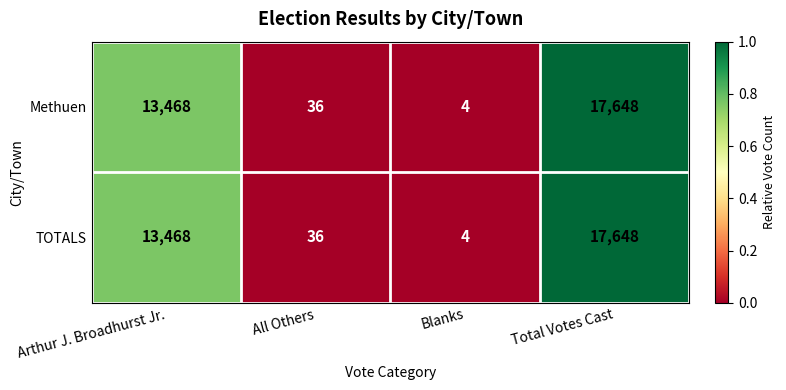

What is the difference between the second highest and second lowest values in the TOTALS series?

13432